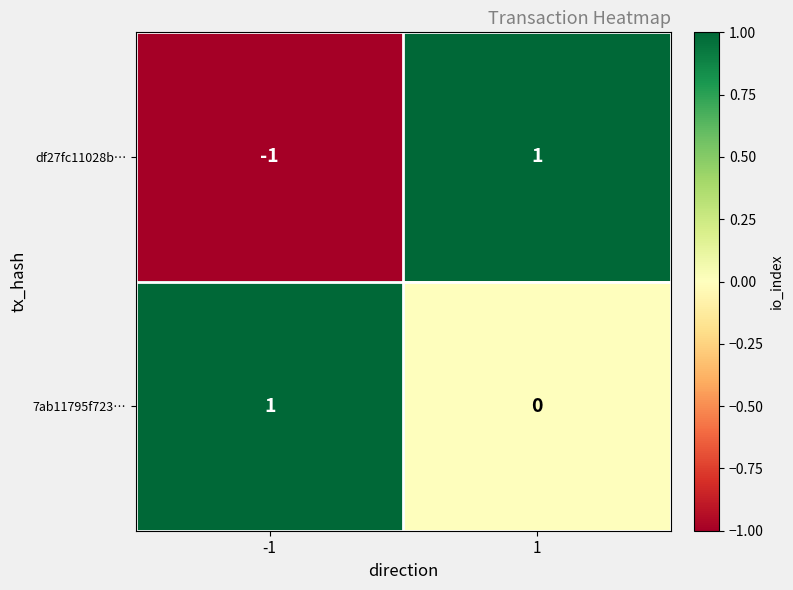

Reading left to right, what are all the values shown in this chart?

df27fc11028b…: -1=-1	1=1
7ab11795f723…: -1=1	1=0